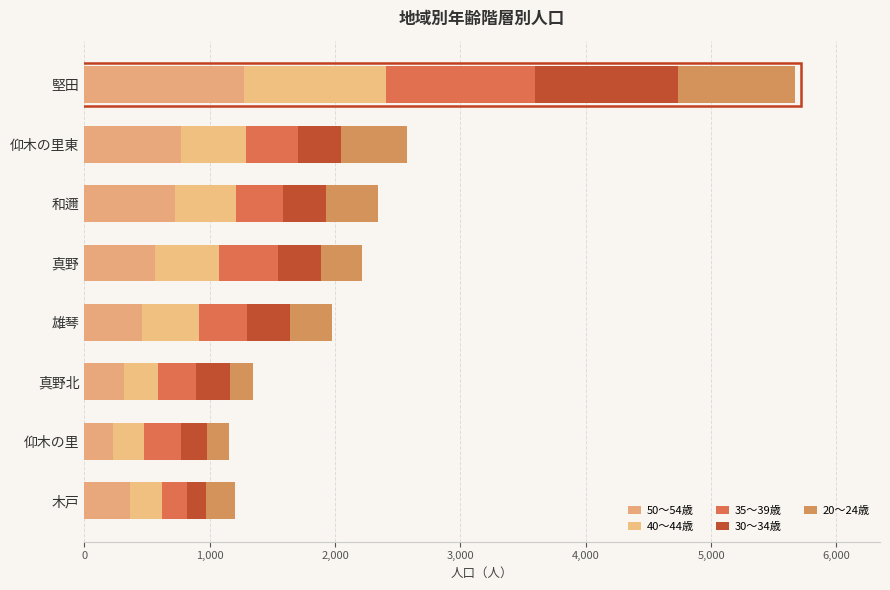

Reading left to right, extract all data points from this chart.

50～54歳: 366	229	318	460	568	721	768	1275
40～44歳: 257	246	268	453	509	488	520	1129
35～39歳: 198	297	306	382	466	380	416	1190
30～34歳: 150	211	272	344	343	337	347	1143
20～24歳: 233	174	184	334	333	421	523	930